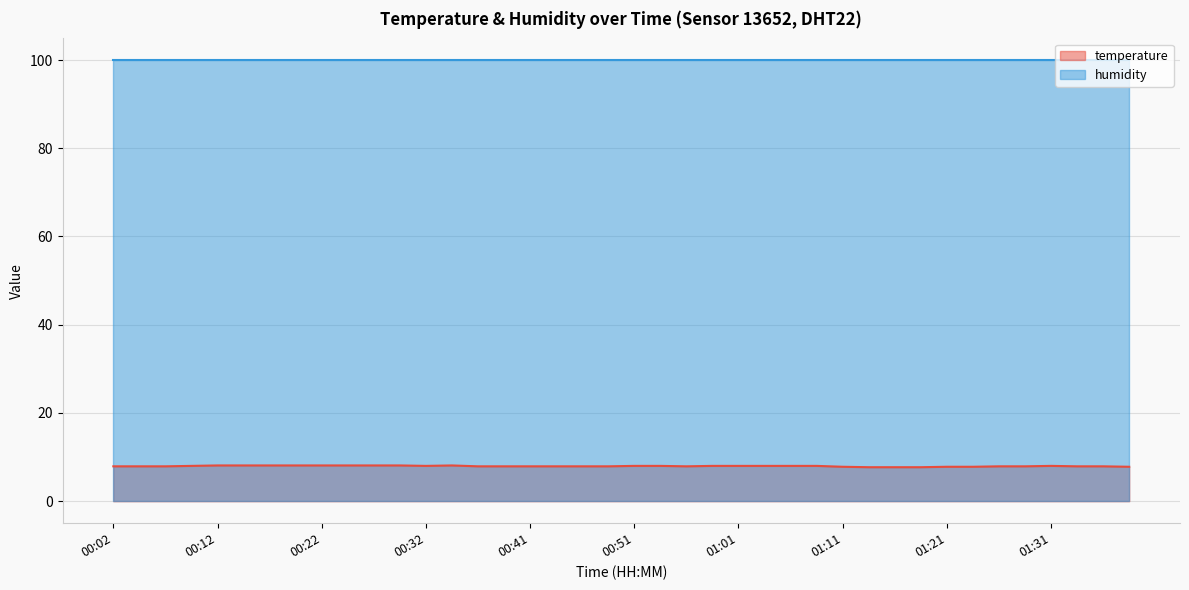

At which category does the chart reach its minimum across all series?

01:14